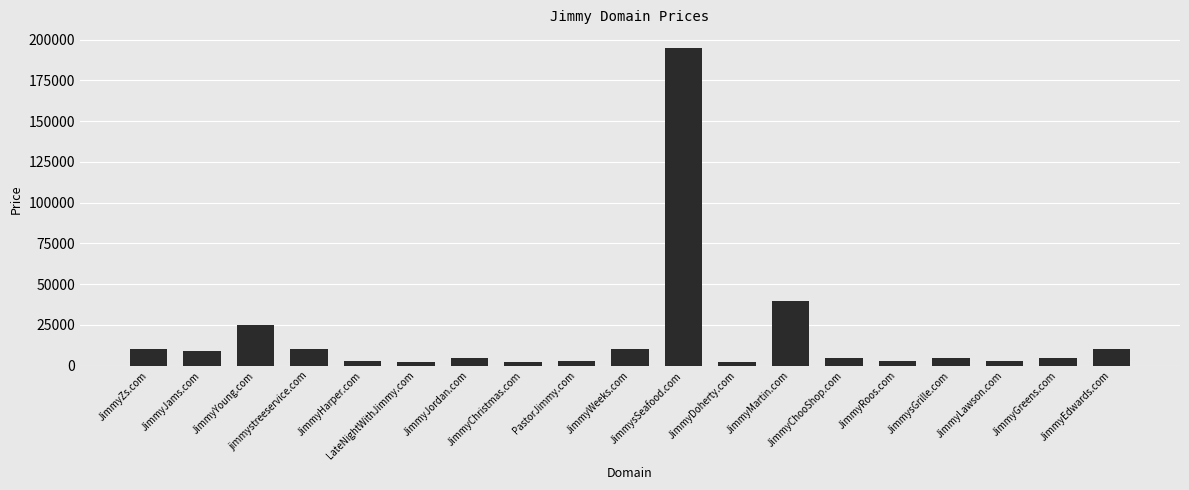

How many data points does each series have?

19